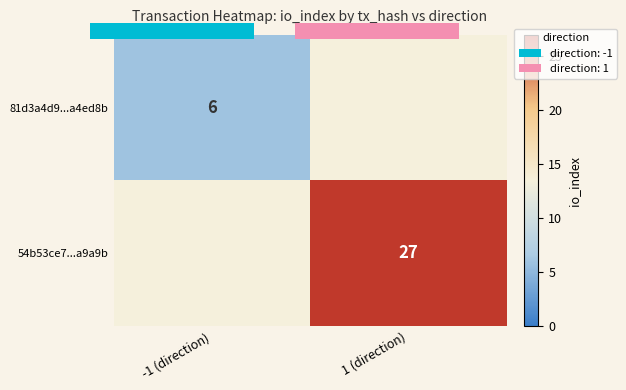

What is the maximum value shown in the chart?

27.0